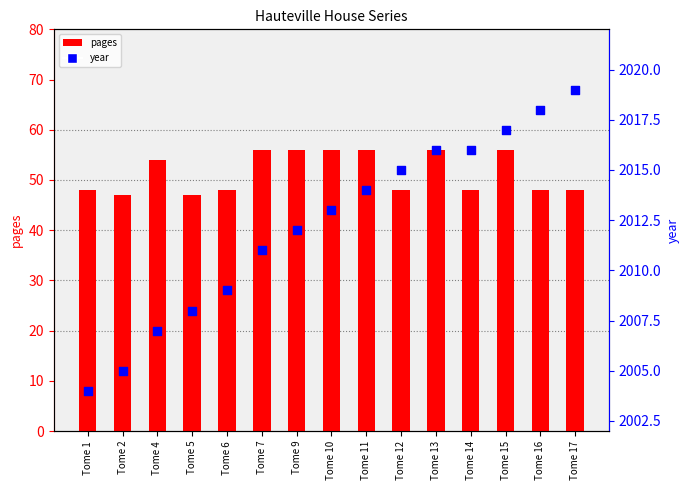

Which series has the largest total across all categories?

year